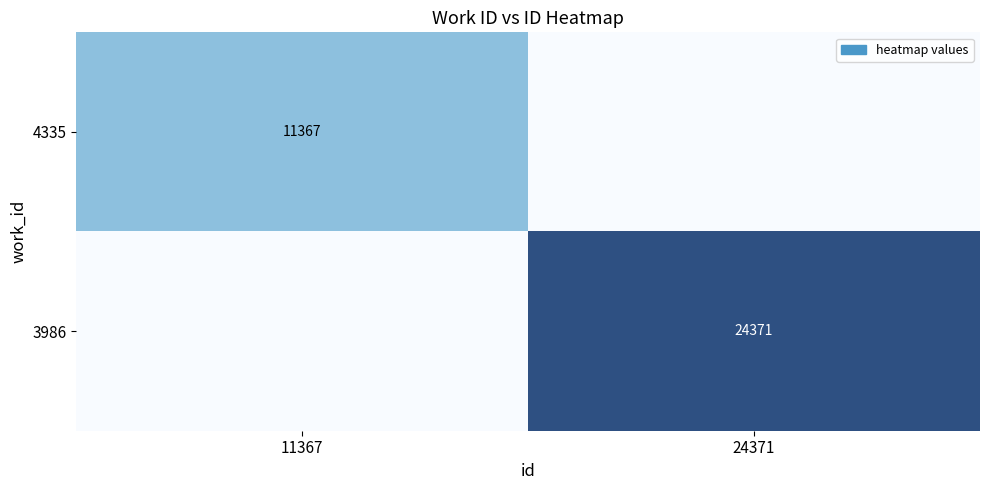

The 4335 series shows 3901 at 11367. True or false?

False